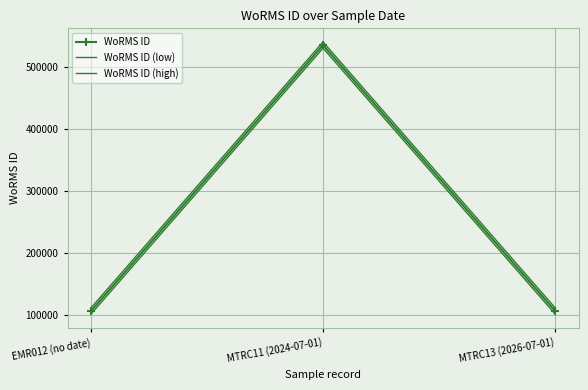

What position from the right is MTRC11 (2024-07-01)?

2